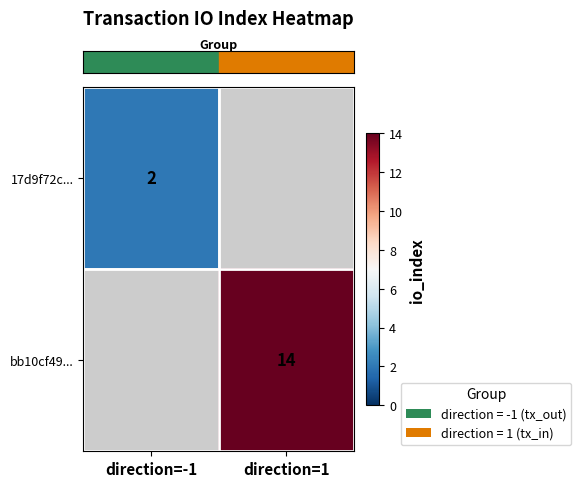

How many categories are shown in the chart?

2